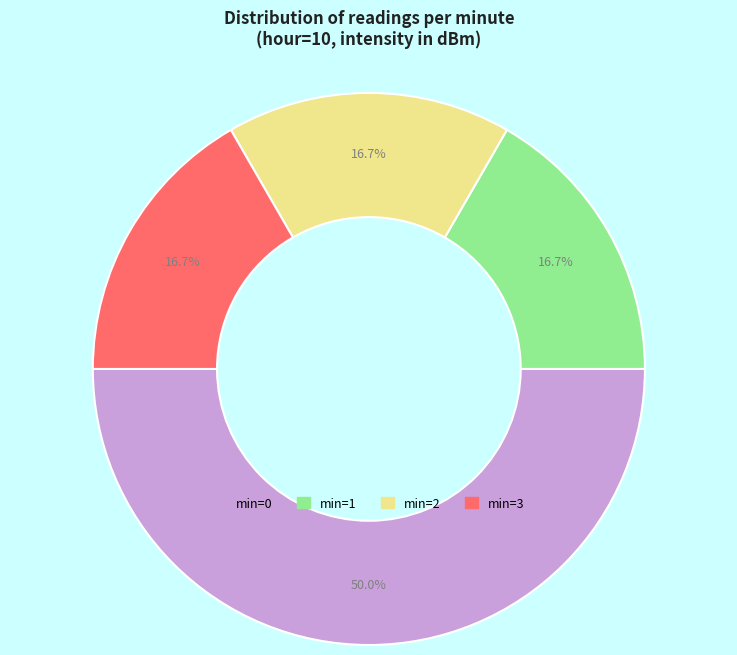

What portion of the pie excludes min=1?

83.3%